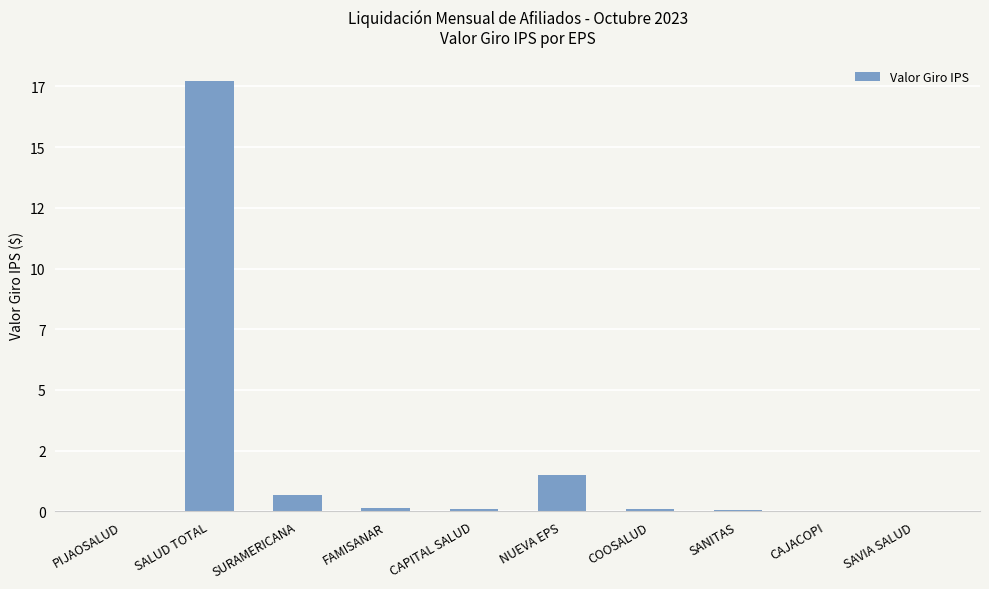

What is the difference between the maximum and minimum values?

17720160829